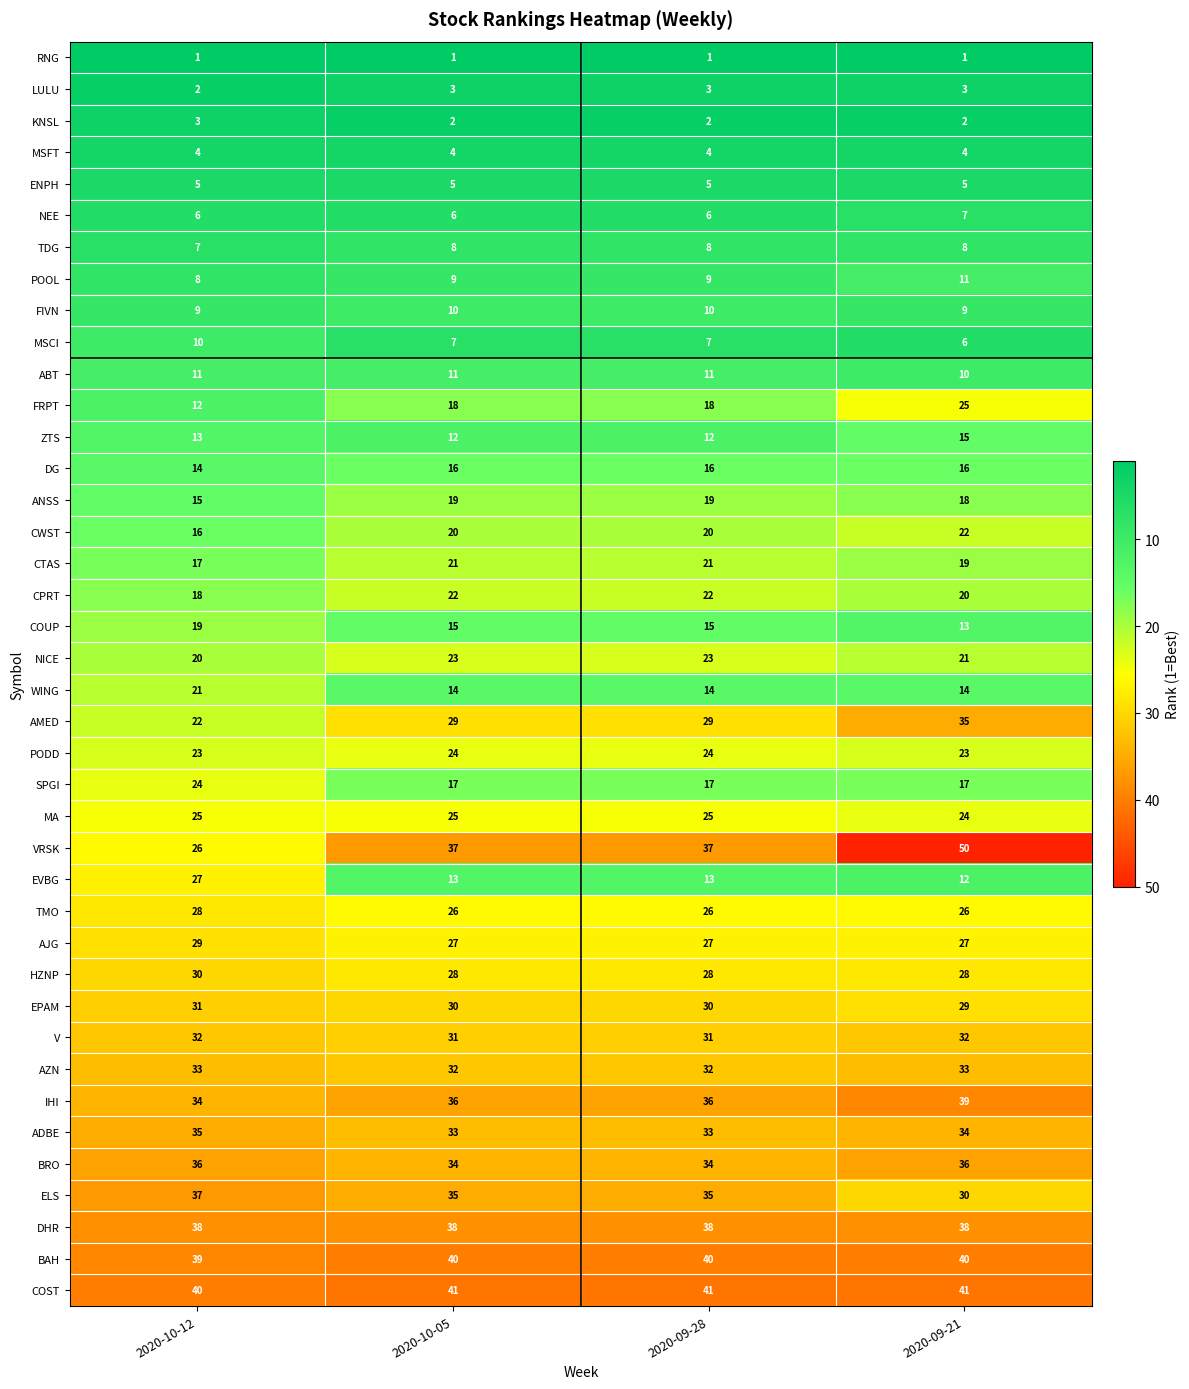

At which category is the sum across all series the highest?

2020-09-21